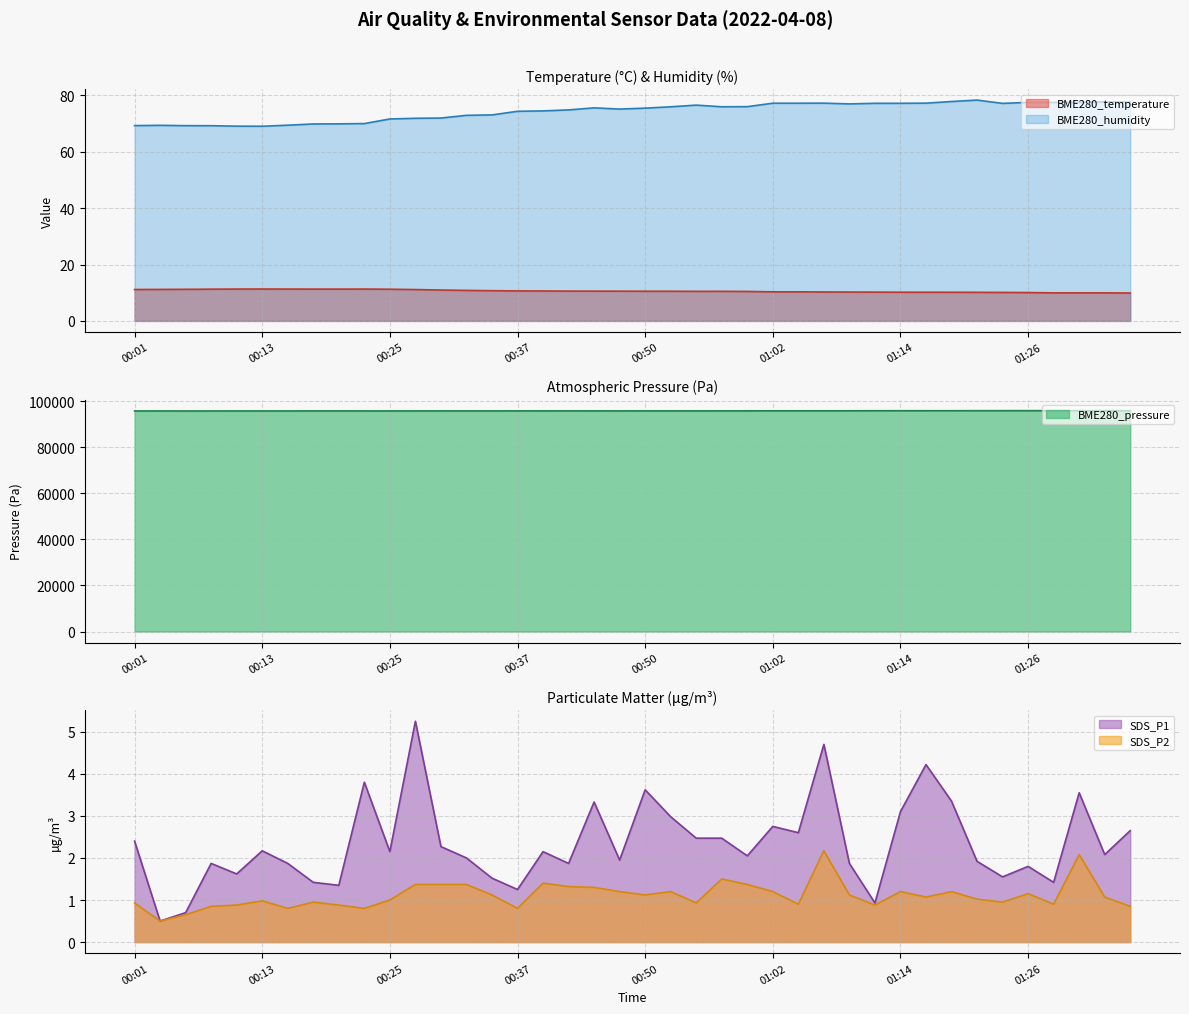

Where does the BME280_temperature series first go above 10?

00:01